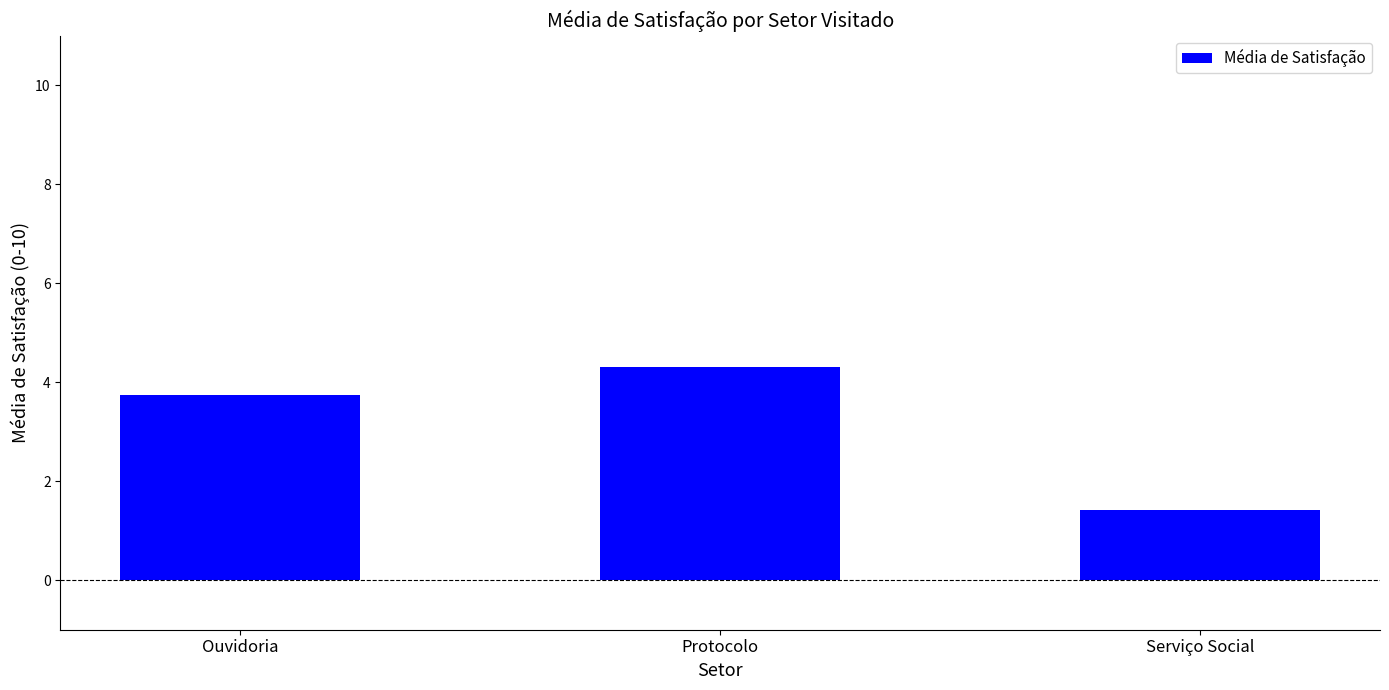

Reading left to right, list all the values displayed in this chart.

Ouvidoria=3.8	Protocolo=4.3	Serviço Social=1.4